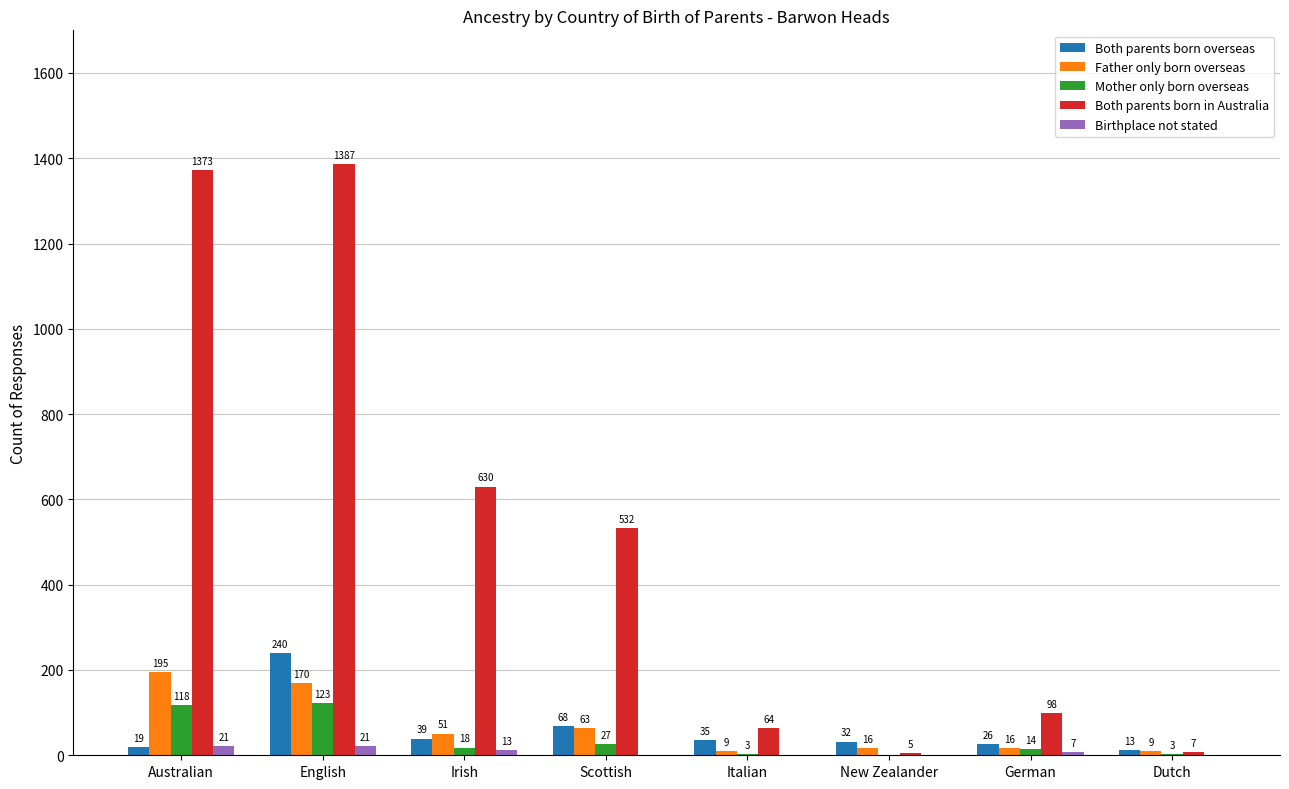

The value of Both parents born overseas at German is 26. True or false?

True